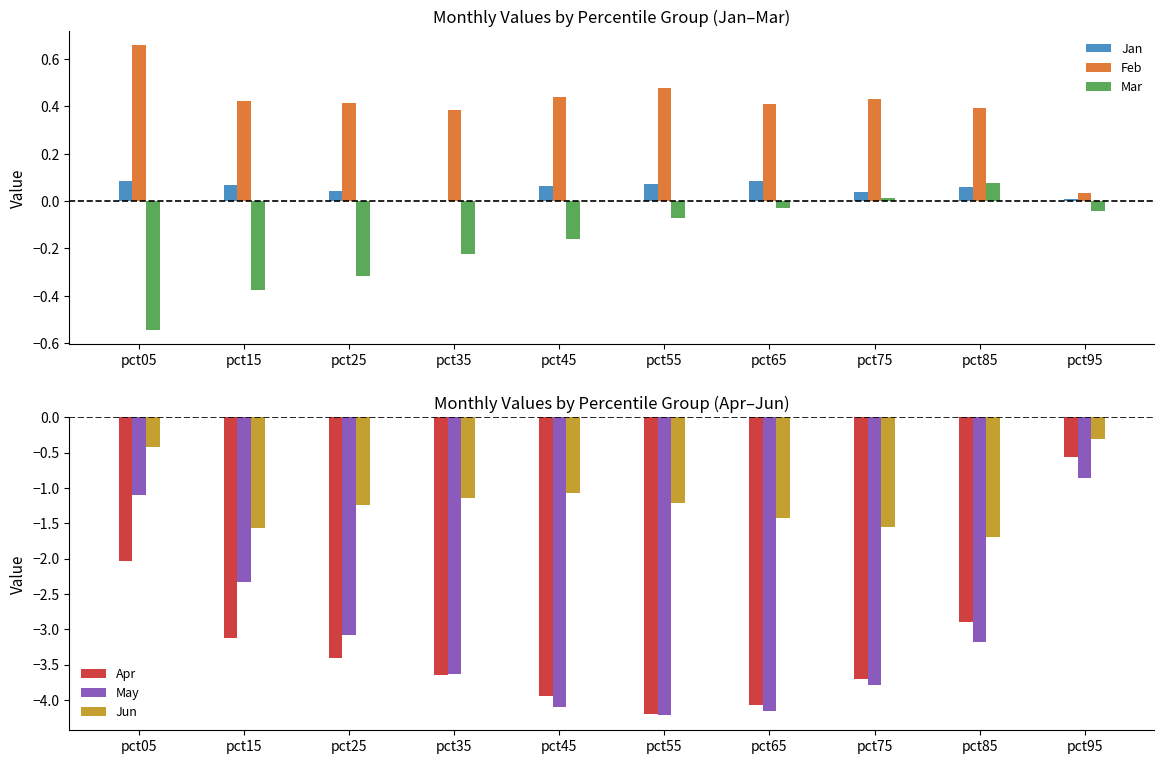

The Jun series shows -0.4 at pct25. True or false?

False